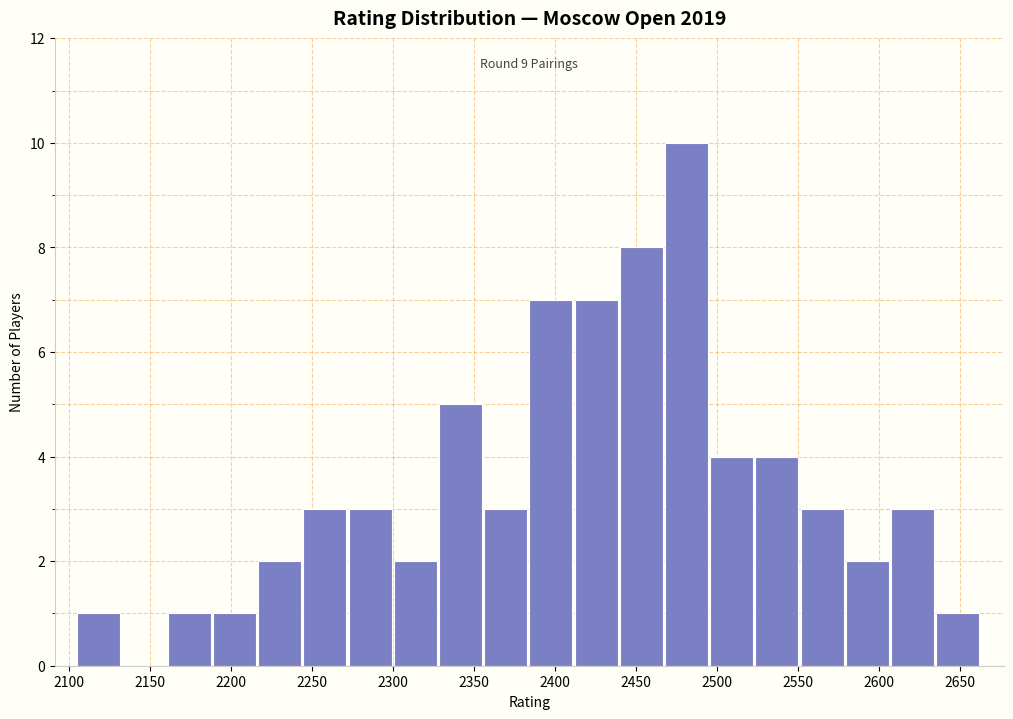

Over which range of the x-axis is the bar tallest?

2470 to 2495